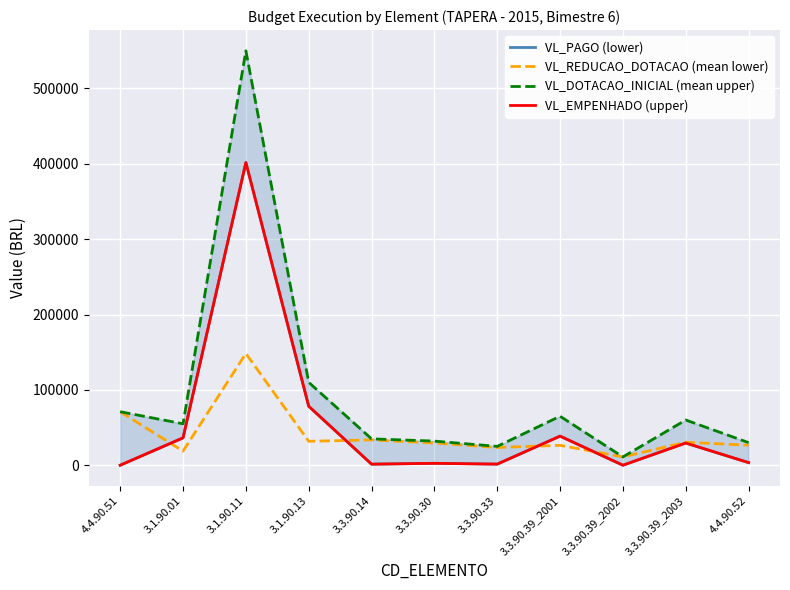

At which category does VL_DOTACAO_INICIAL (mean upper) reach its first local valley?

3.1.90.01